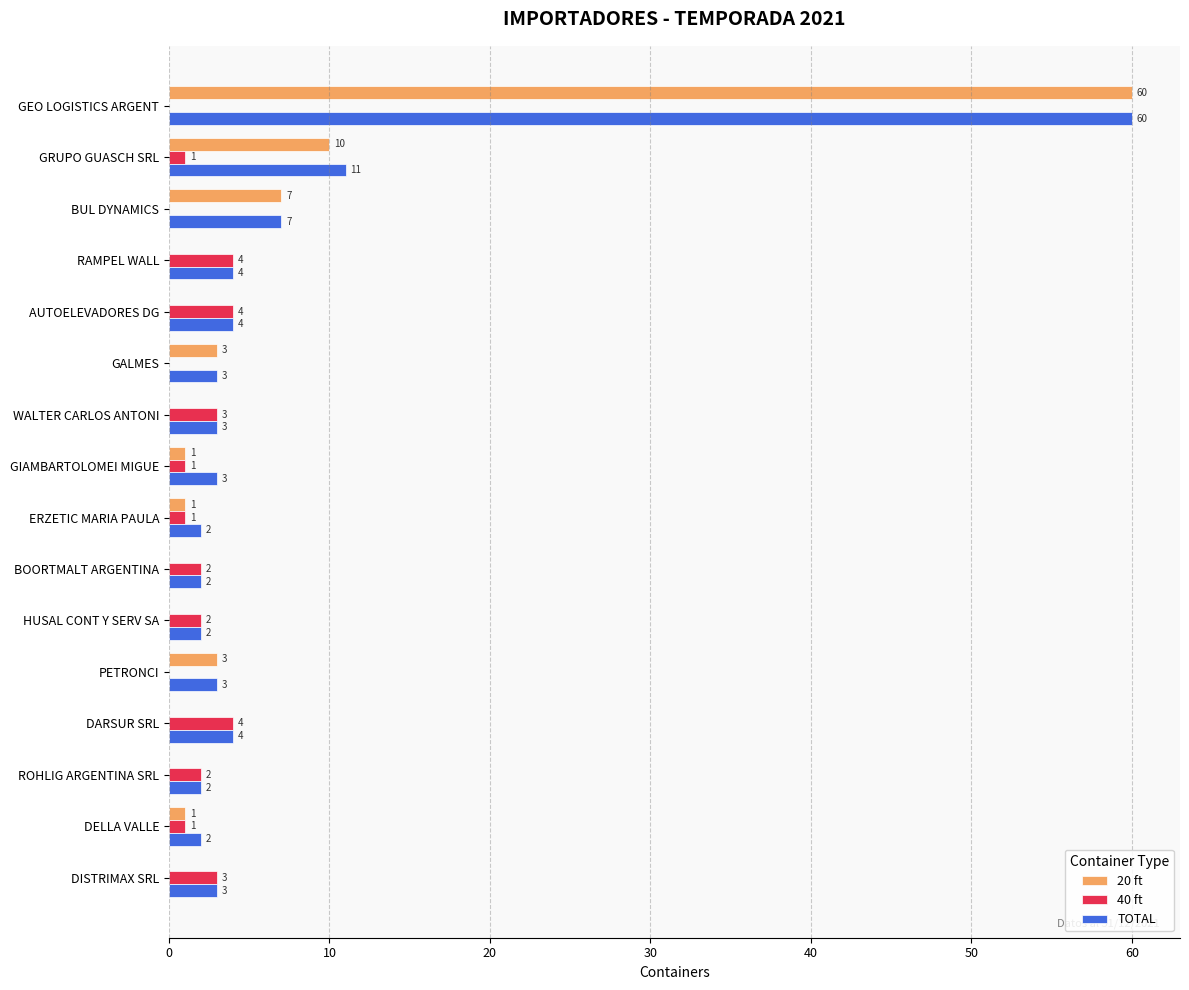

What is the total value across all series at ROHLIG ARGENTINA SRL?

4